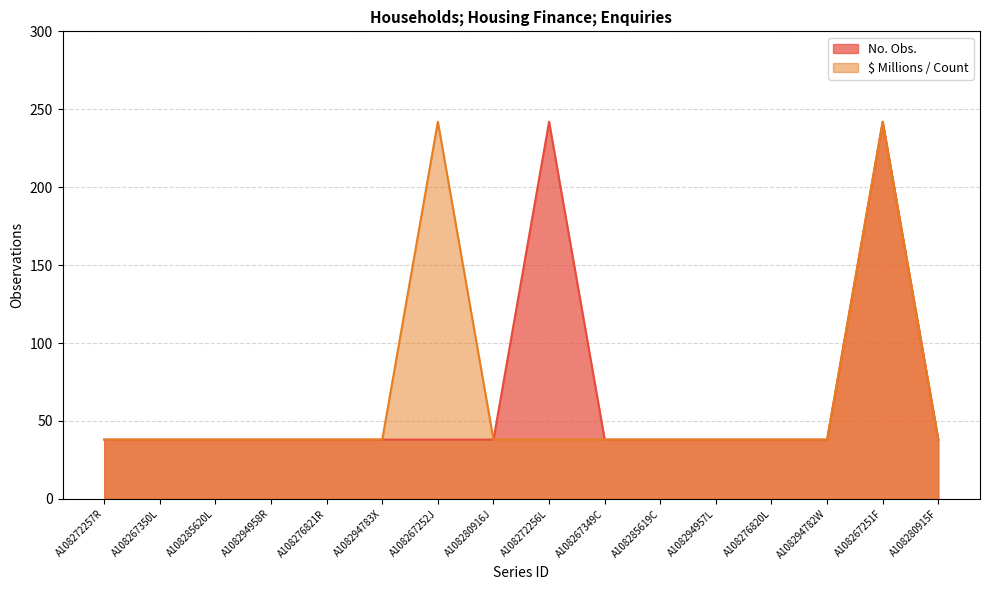

What position from the right is A108285619C?

6